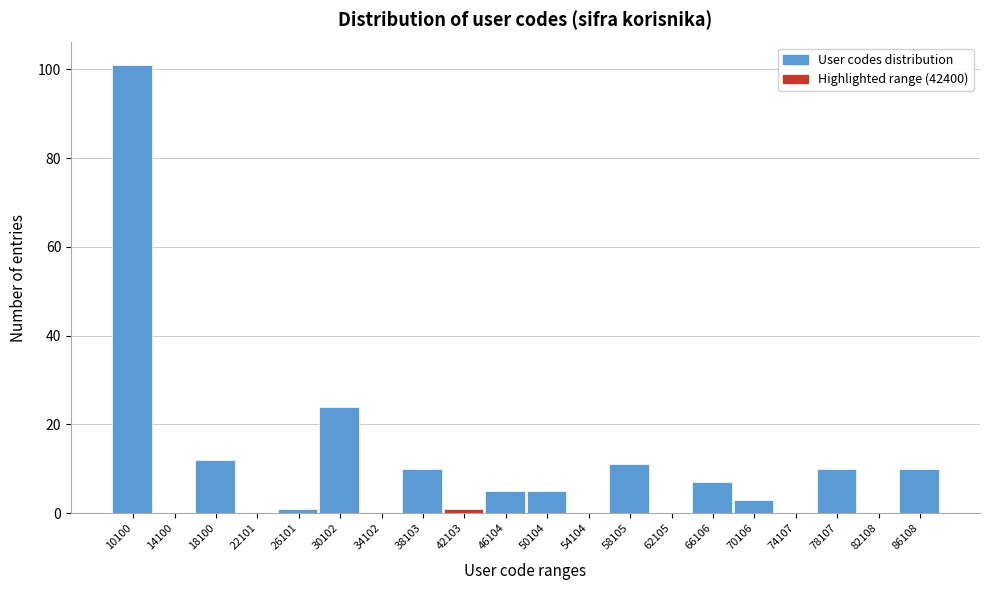

Reading left to right, extract all data points from this chart.

10100=101	14100=0	18100=12	22101=0	26101=1	30102=24	34102=0	38103=10	42103=1	46104=5	50104=5	54104=0	58105=11	62105=0	66106=7	70106=3	74107=0	78107=10	82108=0	86108=10